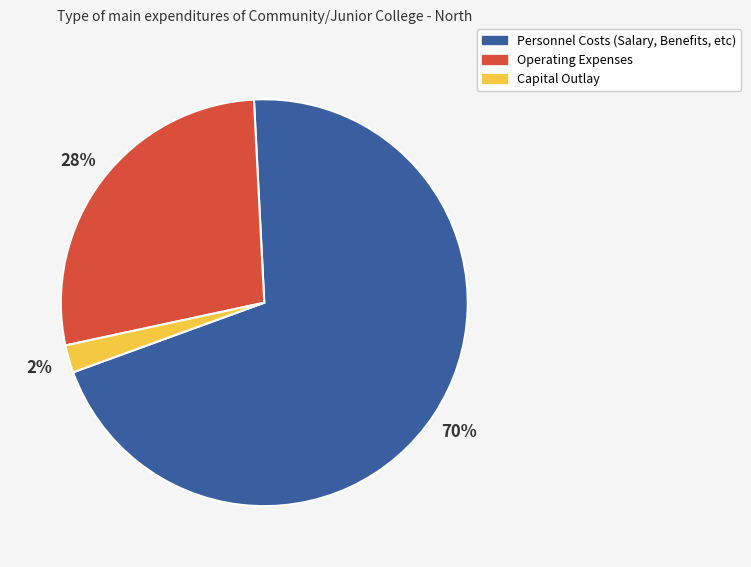

Is there any slice that represents more than half of the pie?

Yes